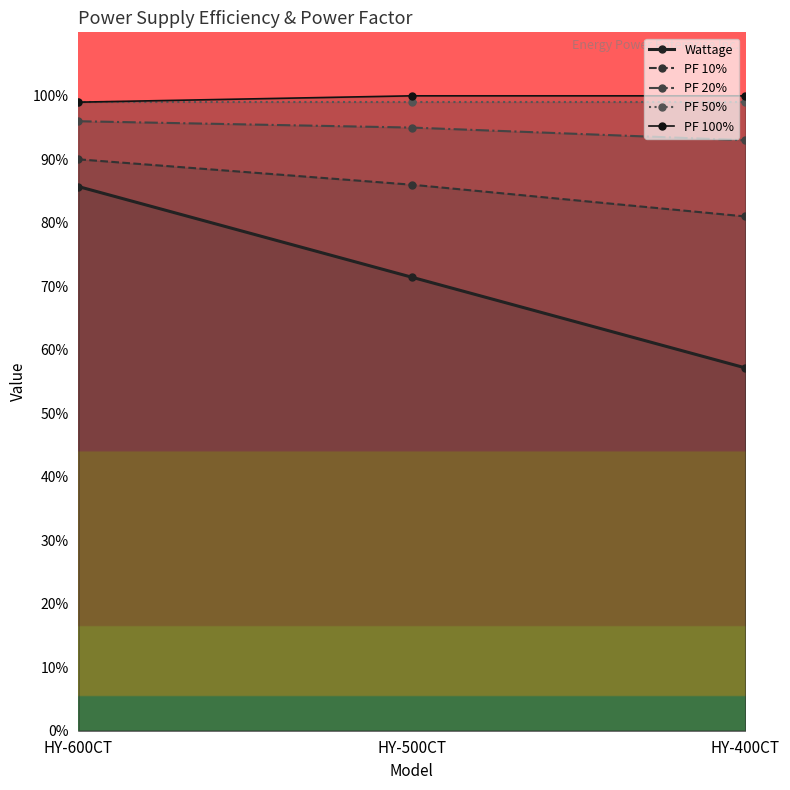

At HY-400CT, list the series in order from largest to smallest.

PF 100%, PF 50%, PF 20%, PF 10%, Wattage